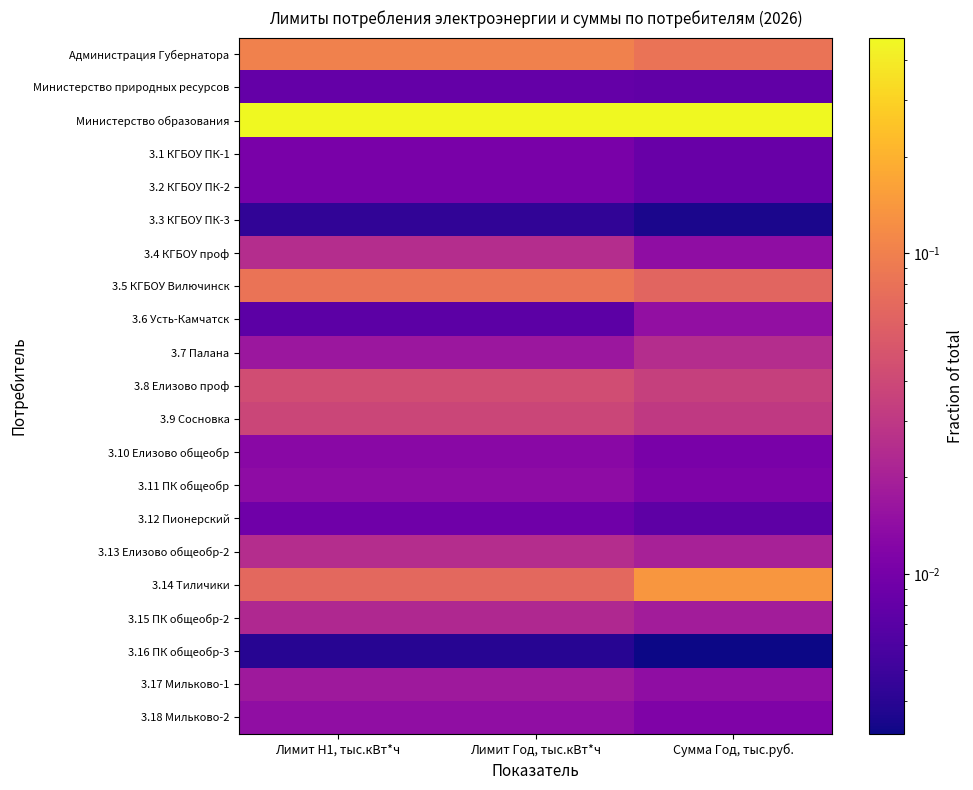

Which category has the lowest value across all series?

Сумма Год, тыс.руб.